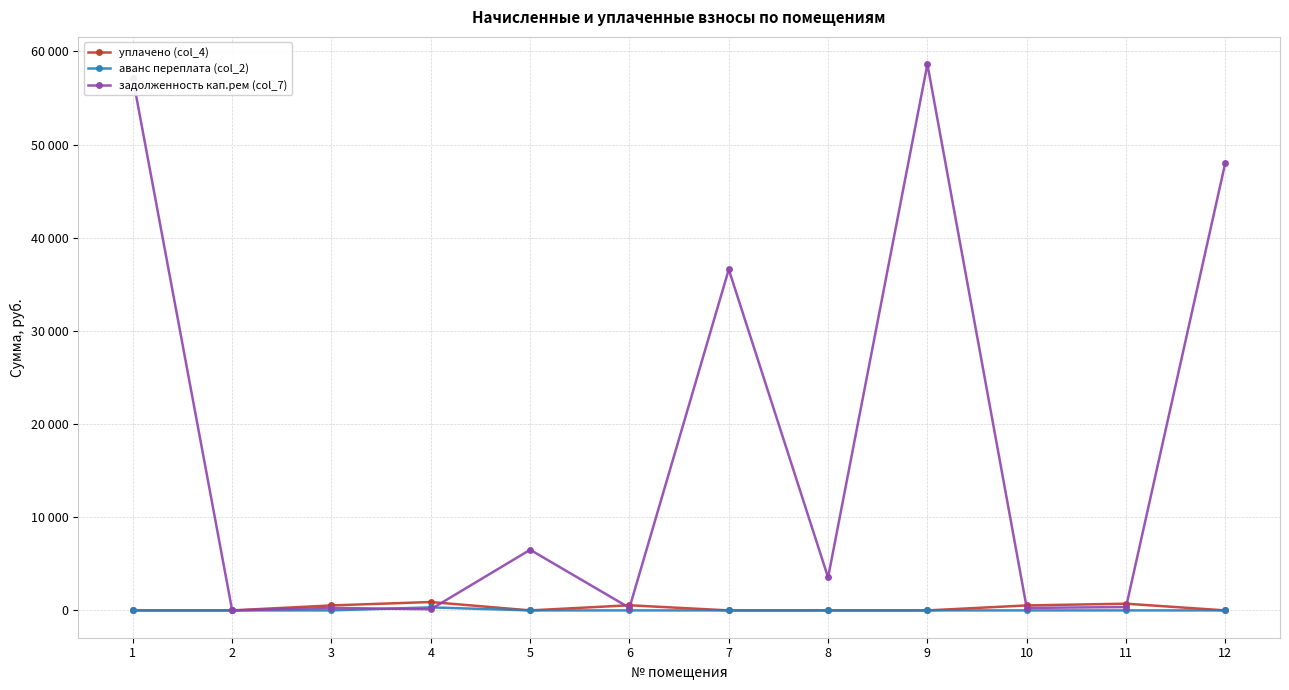

Rank the series at 12 from lowest to highest value.

уплачено (col_4), аванс переплата (col_2), задолженность кап.рем (col_7)